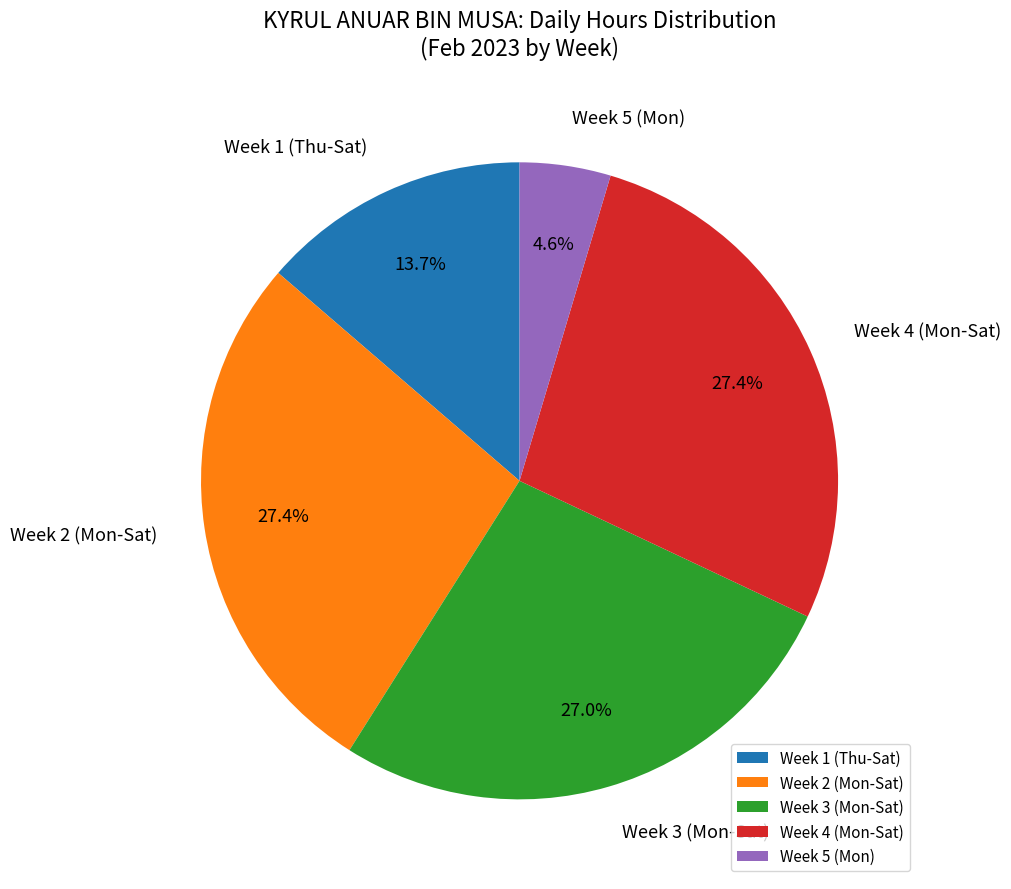

Is there any slice that represents more than half of the pie?

No